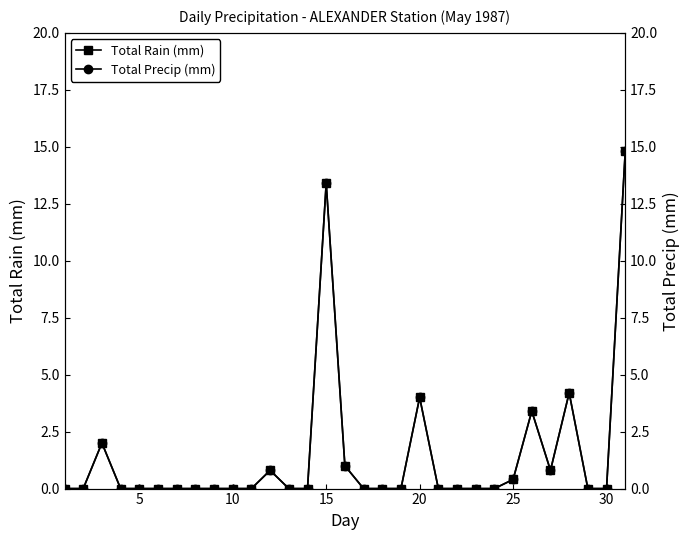

What is the highest value of the Total Rain (mm) series?

14.8